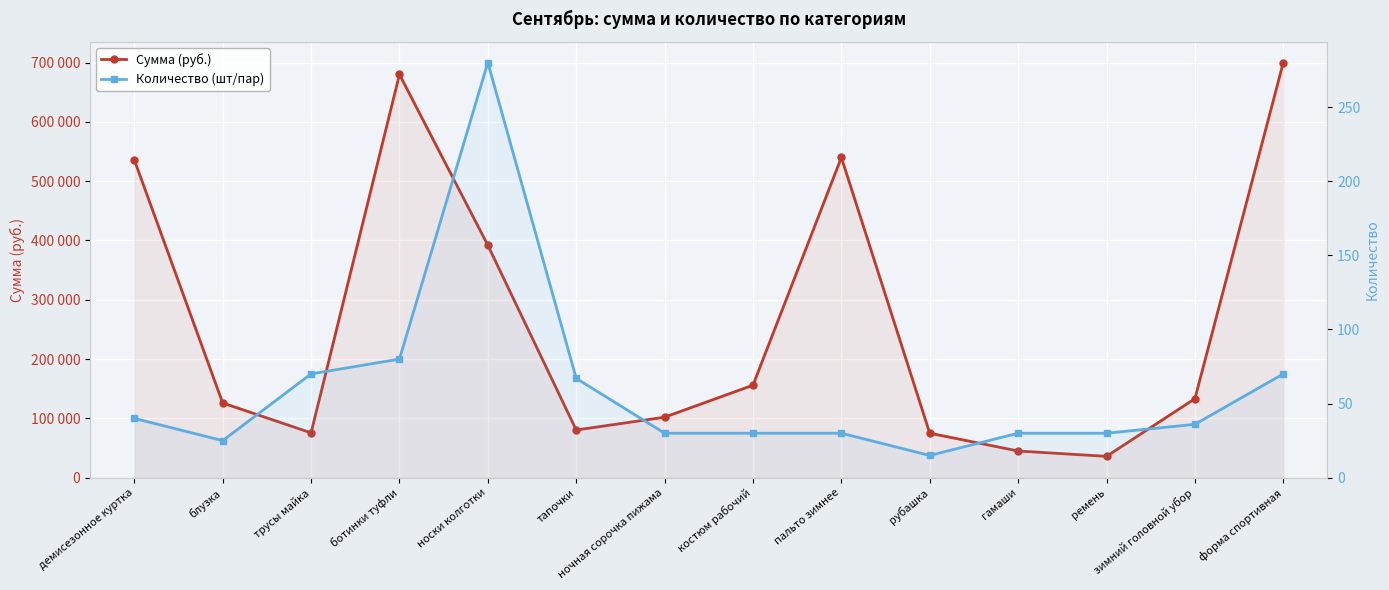

The value of Количество (шт/пар) at рубашка is 8. True or false?

False